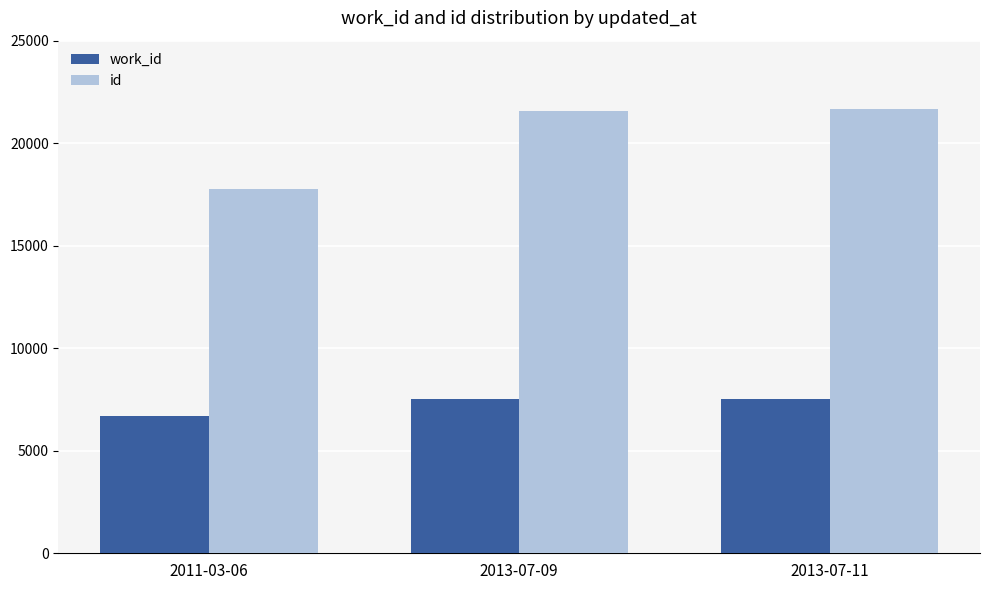

The value of id at 2011-03-06 is 17749. True or false?

True